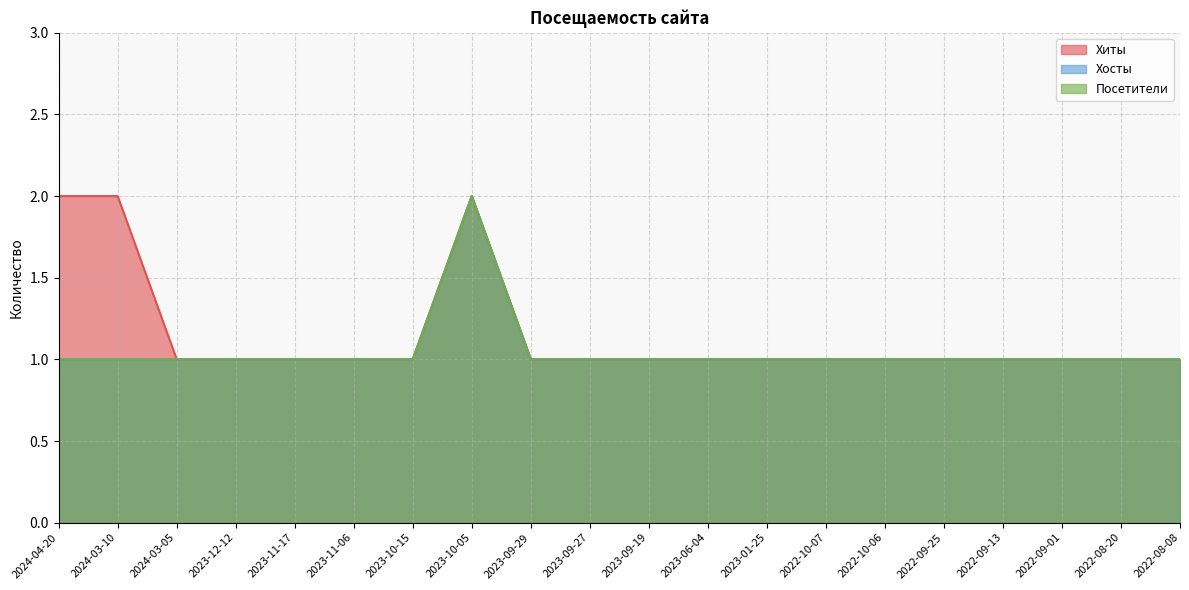

How many series are shown in this chart?

3